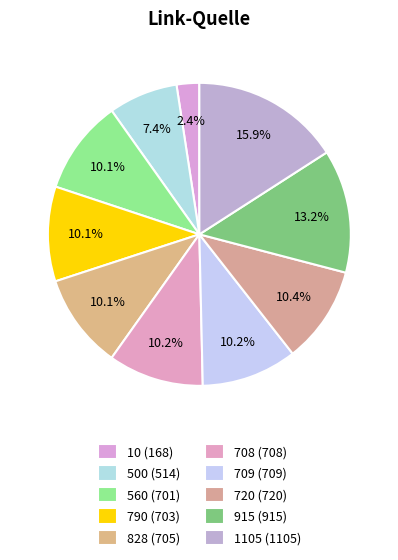

Does 708 represent more than half of the total?

No